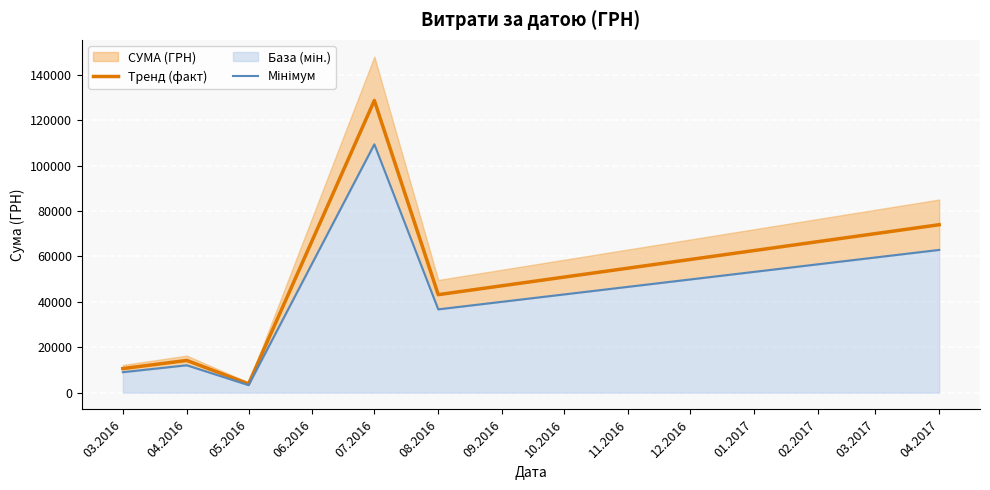

How many interior local valleys does the Мінімум series have?

2